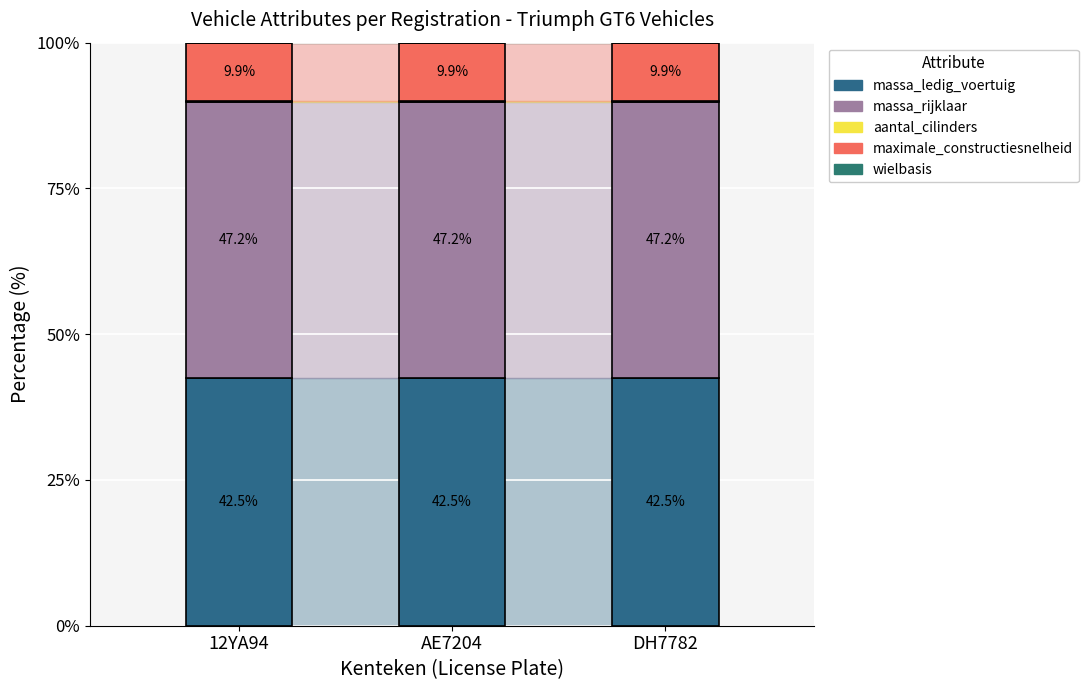

Is it true that massa_ledig_voertuig equals 42.5 at AE7204?

True